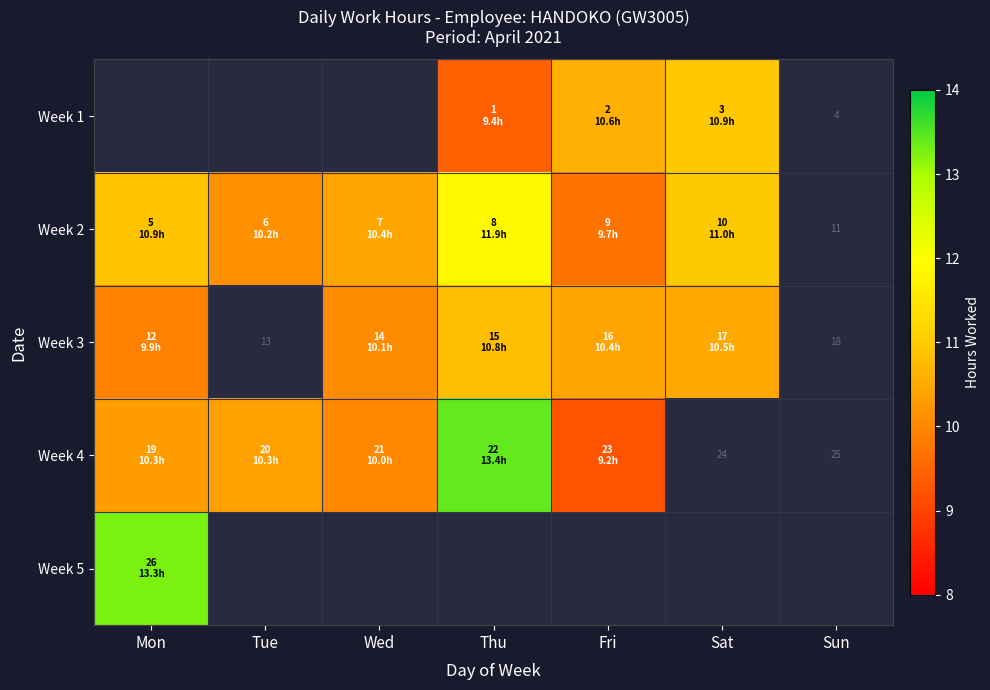

Is the value of Week 4 at Sat greater than the value of Week 5 at Tue?

No